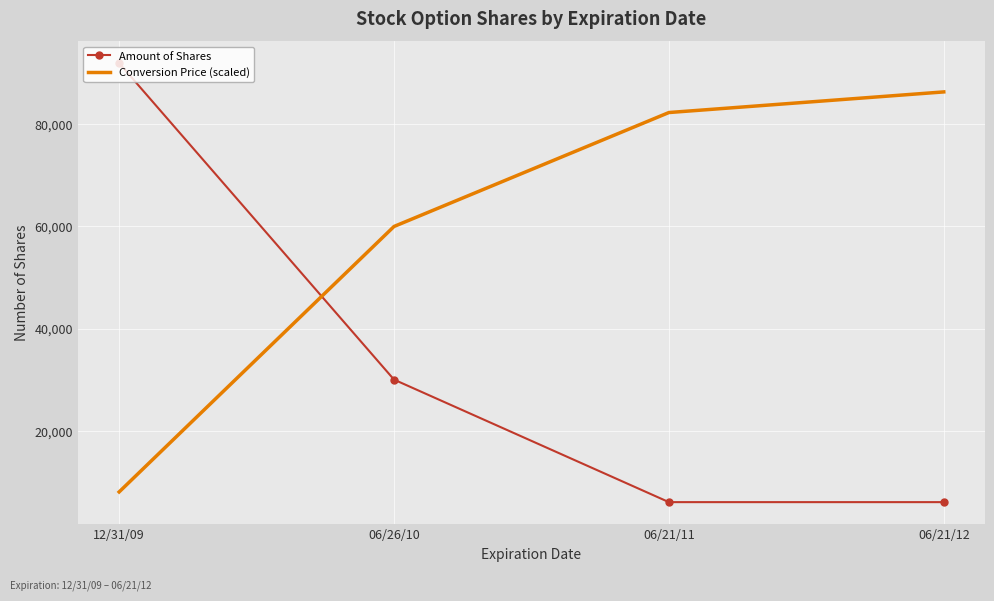

Which category has the highest value in the Conversion Price (scaled) series?

06/21/12